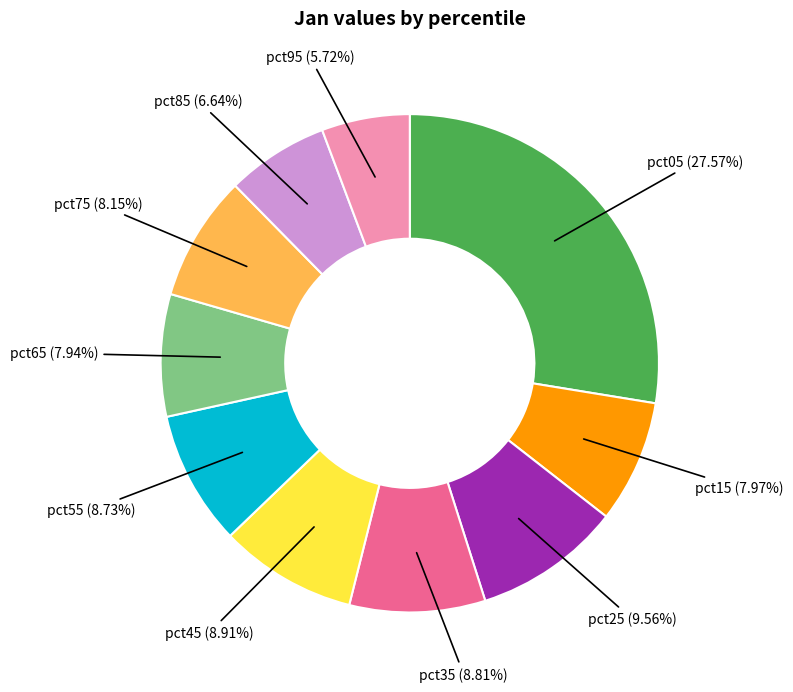

Which has a higher value, pct25 or pct05?

pct05